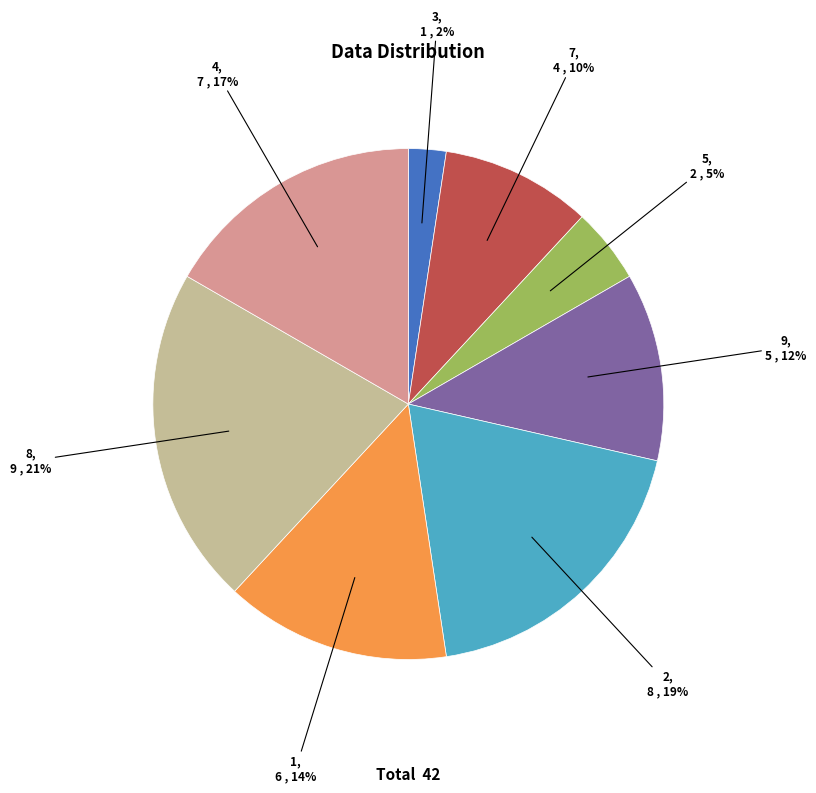

What percentage is the 9 slice, to the nearest percent?

12%